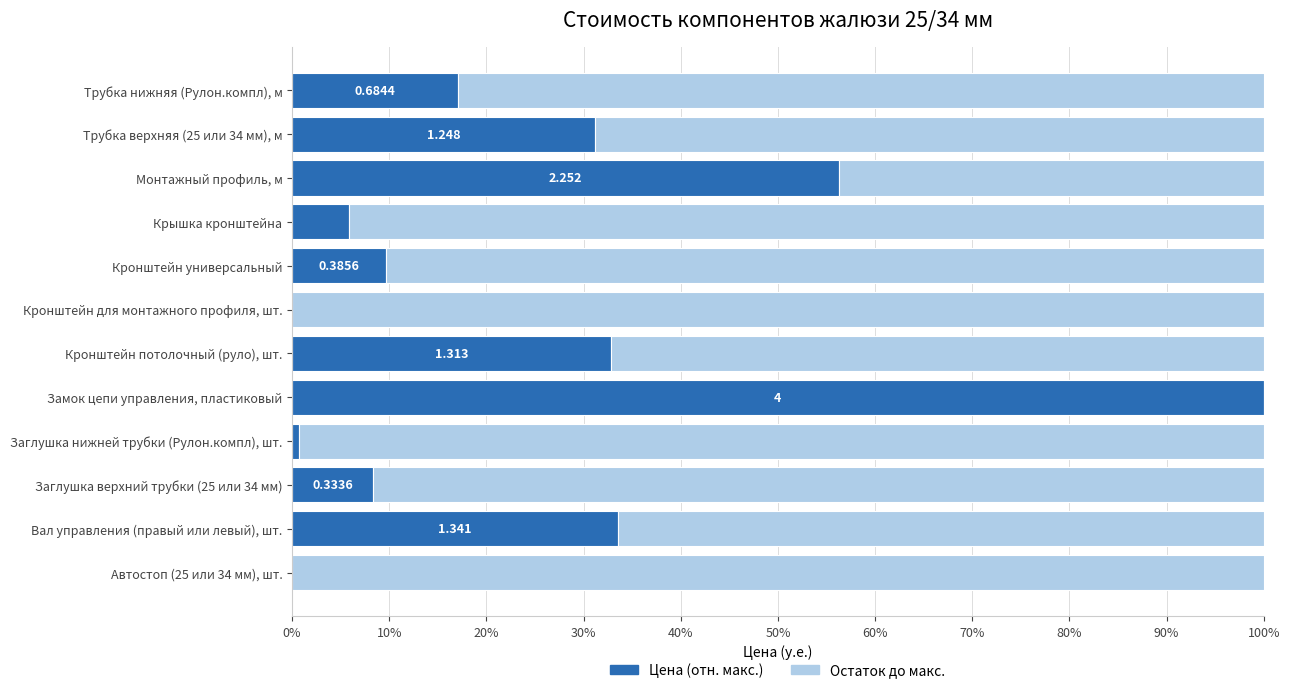

Which category has the highest value in the Цена (отн. макс.) series?

Замок цепи управления, пластиковый